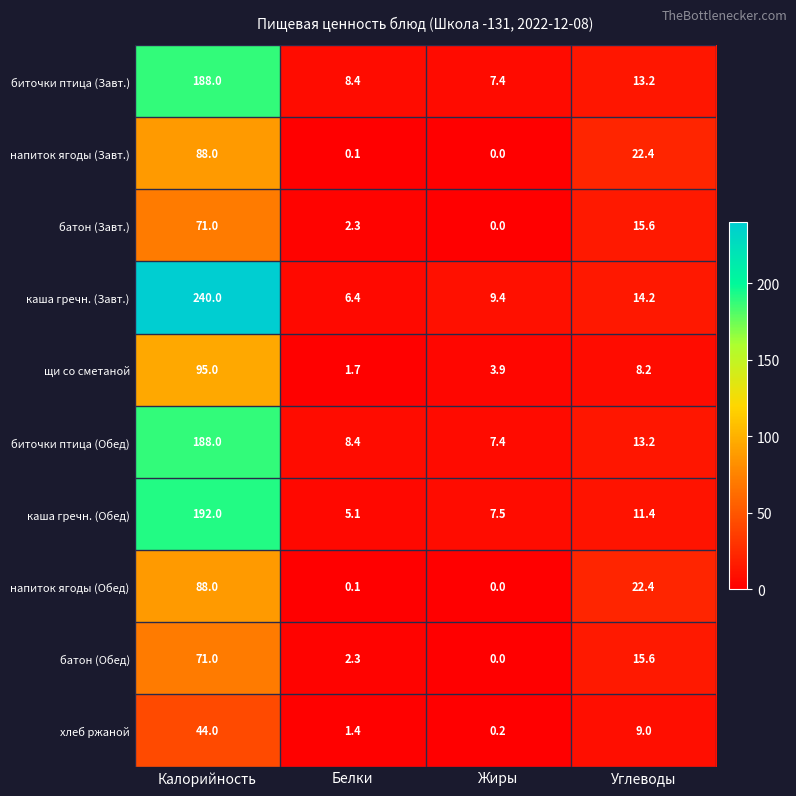

What is the difference between the highest and lowest values at Углеводы?

14.2